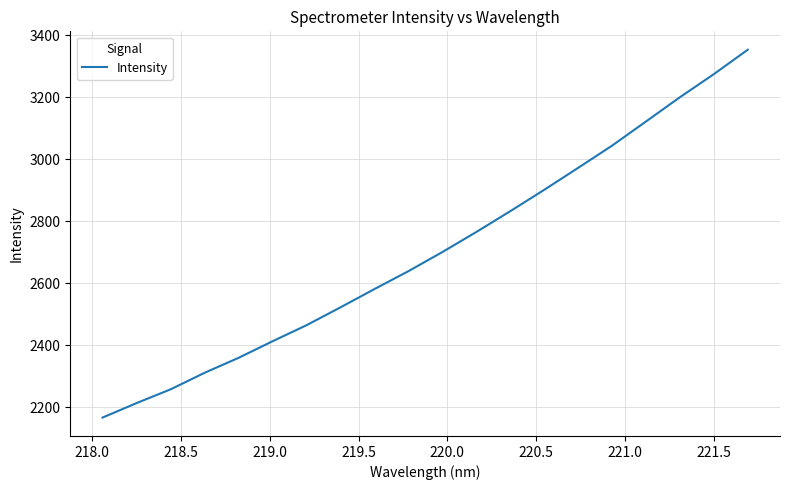

What is the smallest value displayed?

2166.8